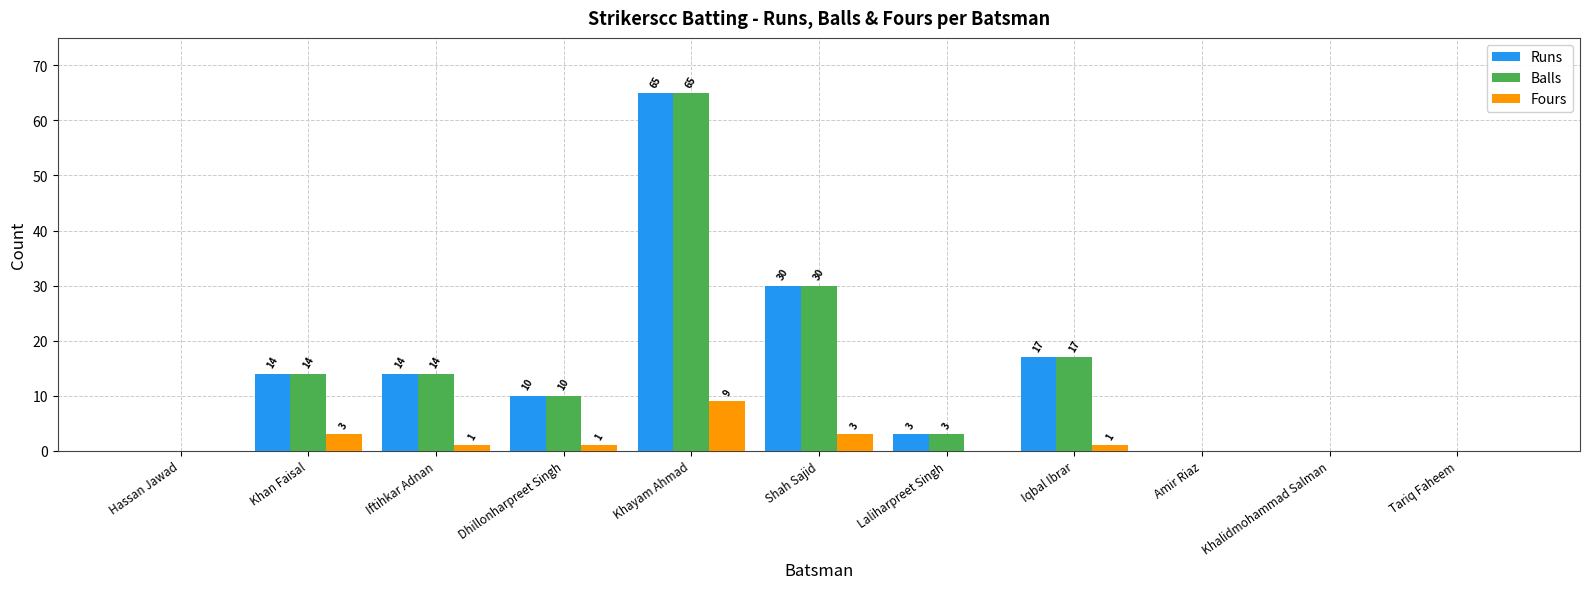

What is the difference between the Balls values at Iqbal Ibrar and Khayam Ahmad?

48